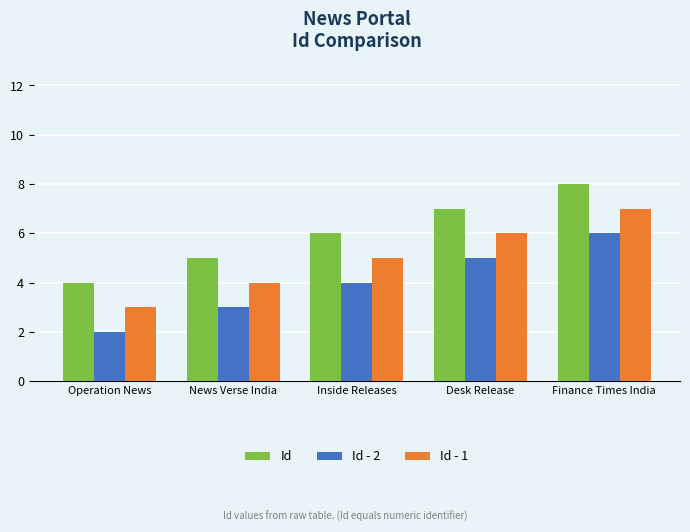

How many bars are there in each group?

3